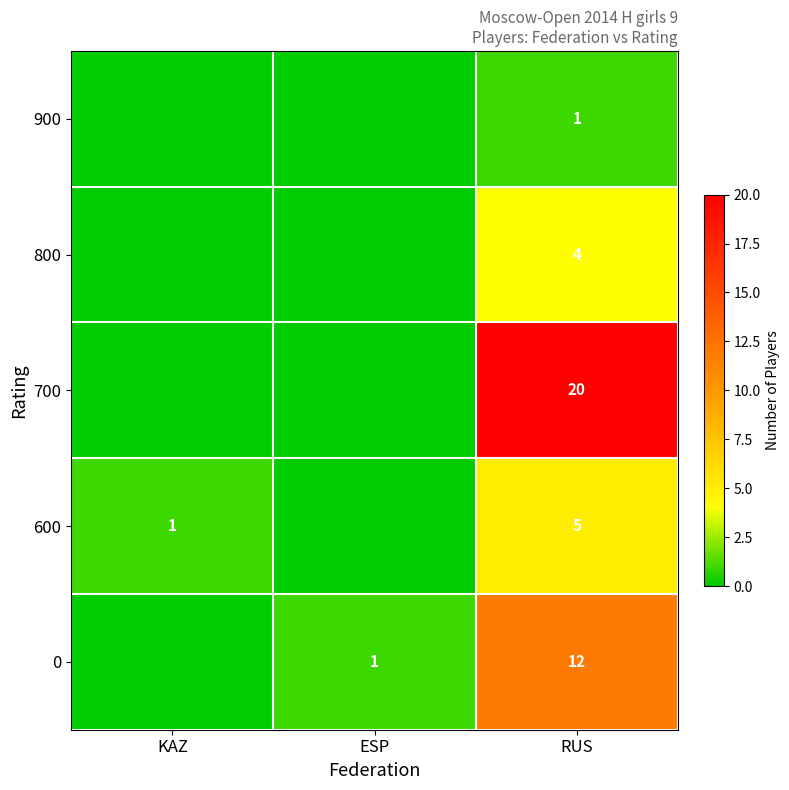

Is it true that 800 equals 4 at RUS?

True